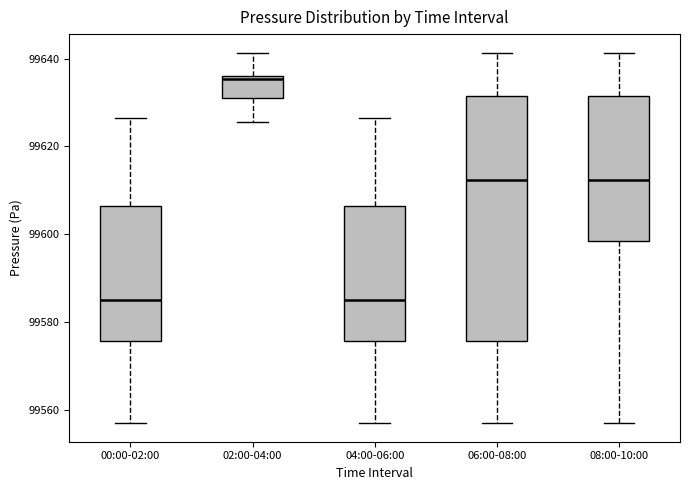

Which box is the tallest, from its lower edge to its upper edge?

06:00-08:00